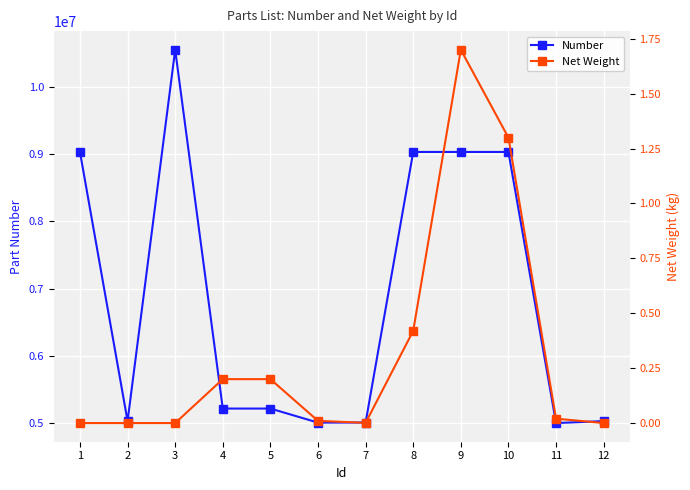

Is the value of Number at 12 greater than the value of Net Weight at 5?

Yes